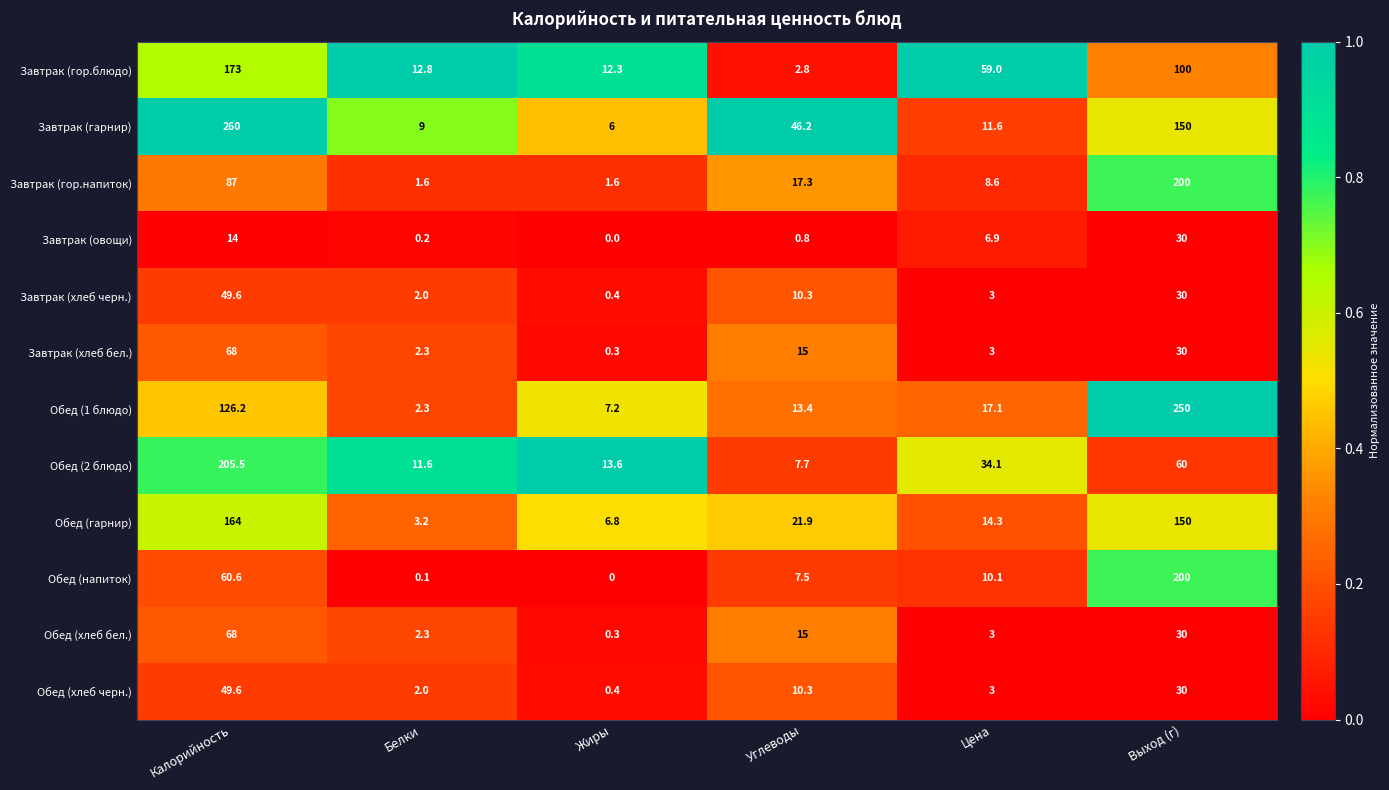

Between Калорийность and Жиры, which series saw the biggest shift?

Завтрак (гарнир)